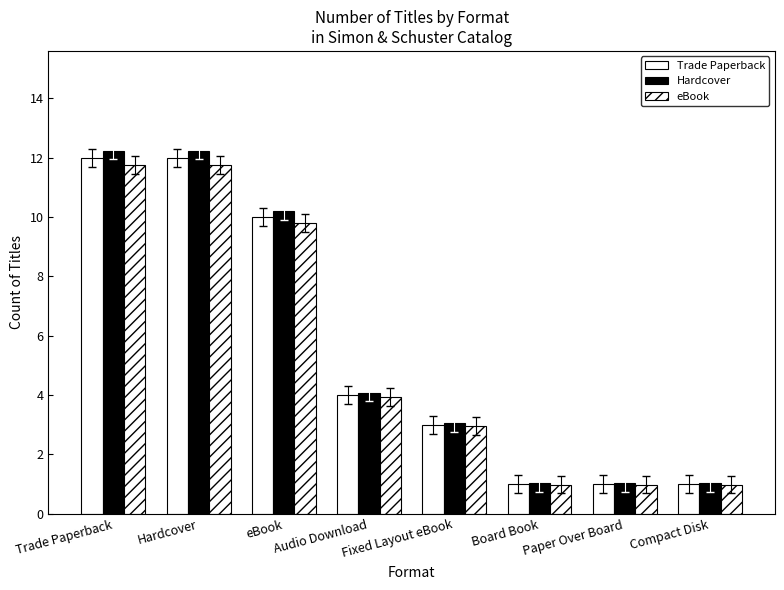

How many bars are there in total?

24